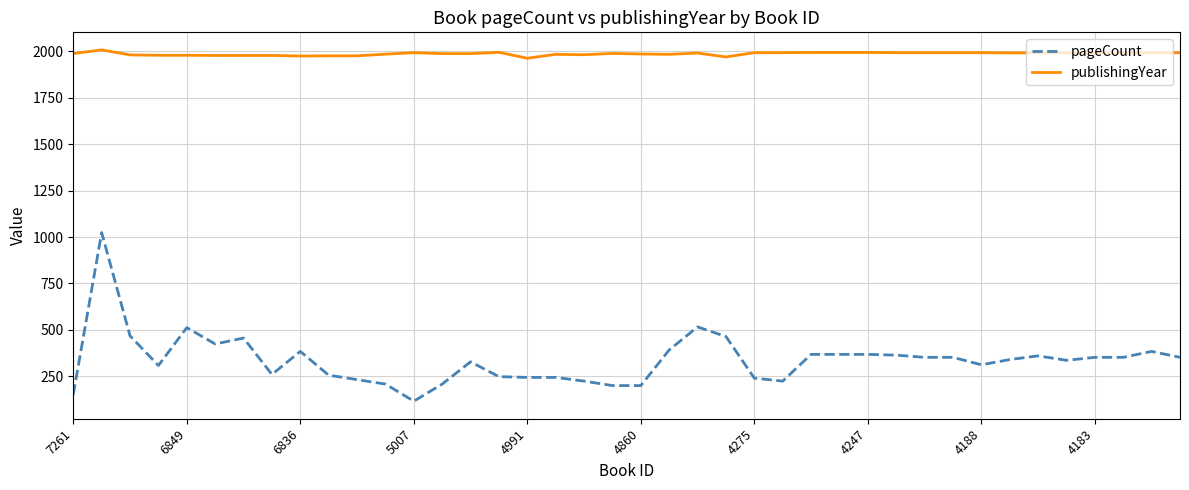

Count the number of categories in the chart.

40